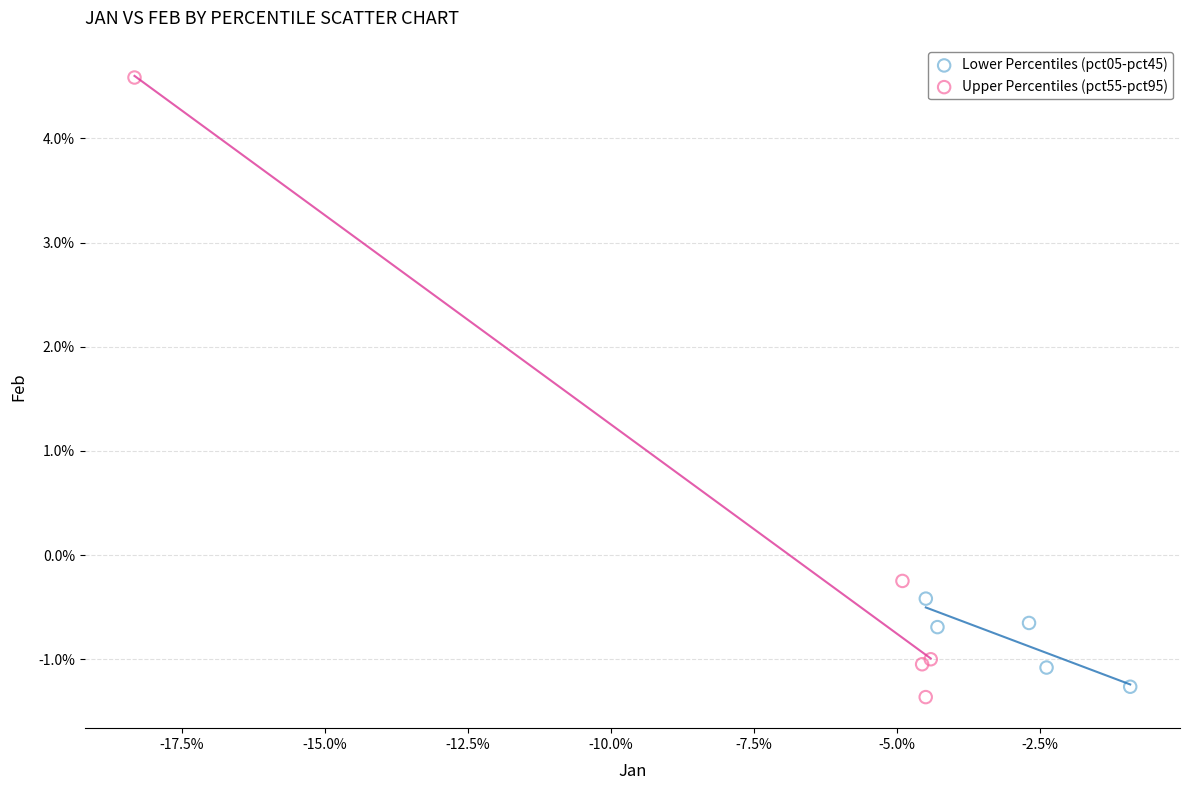

What are all the series names shown in the legend?

Lower Percentiles (pct05-pct45), Upper Percentiles (pct55-pct95)